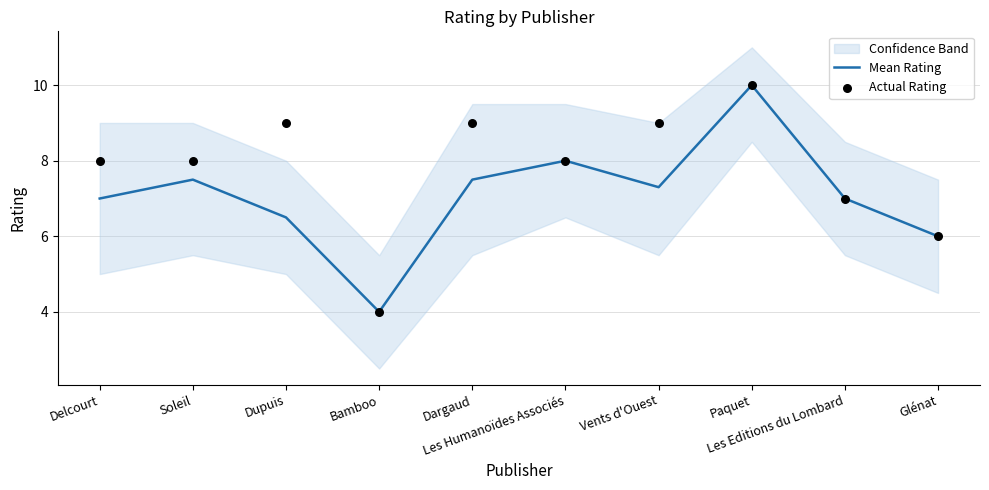

What is the total value across all series at Glénat?

12.0